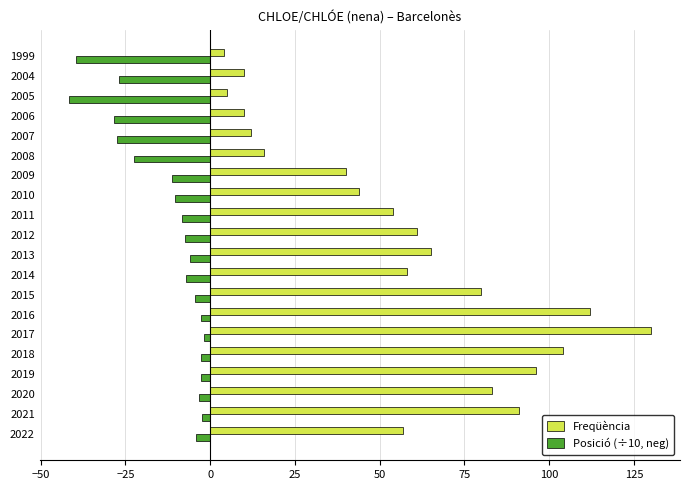

At which label is Freqüència closest to 67?

2013